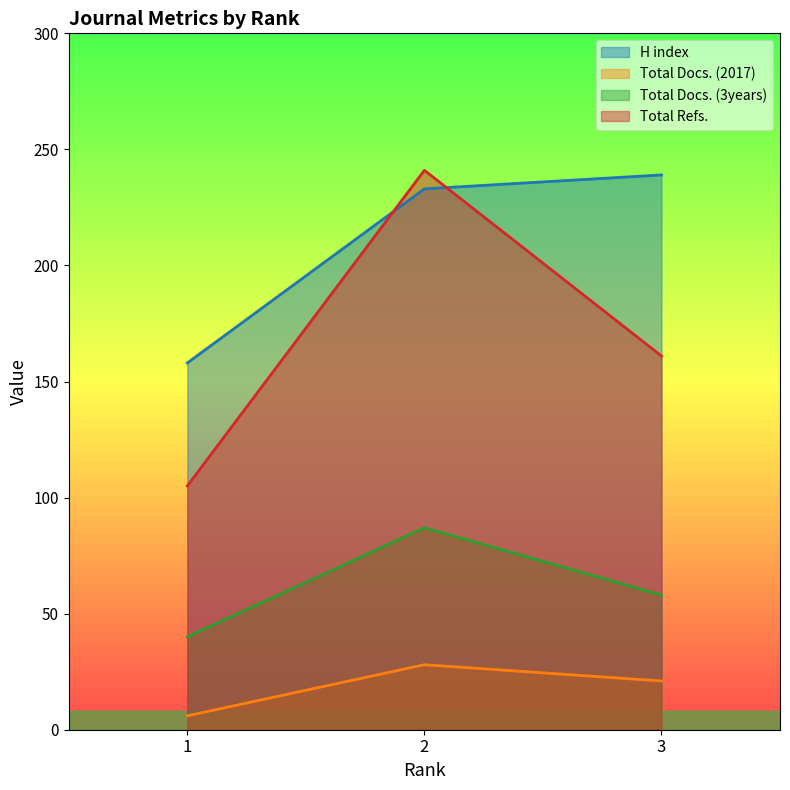

List the labels in order of Total Refs. value, smallest first.

1, 3, 2